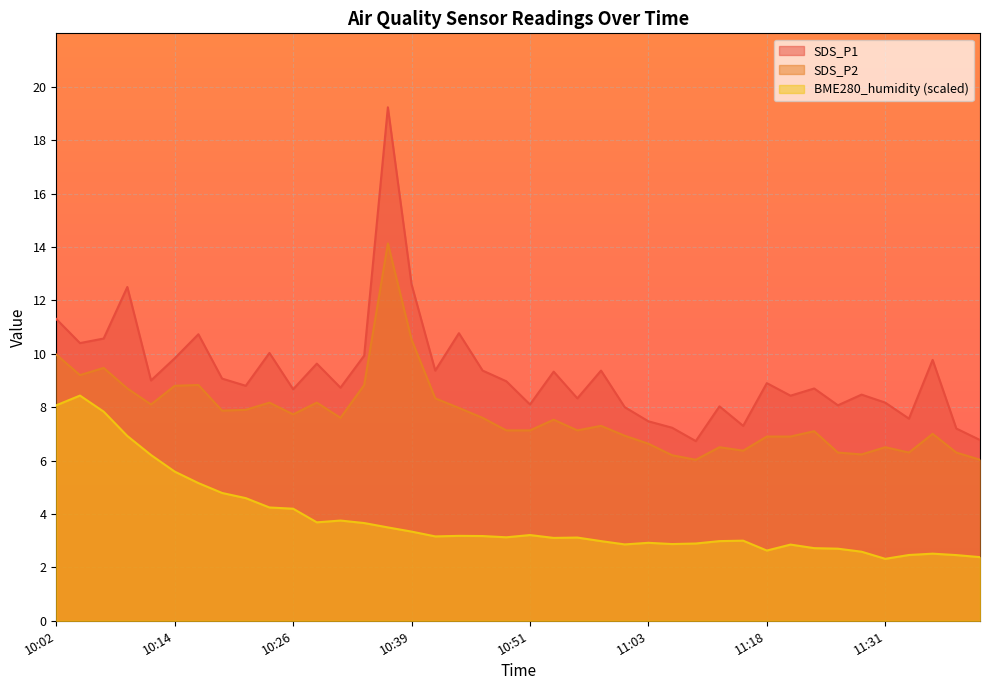

Where is the first local minimum for SDS_P2?

10:04